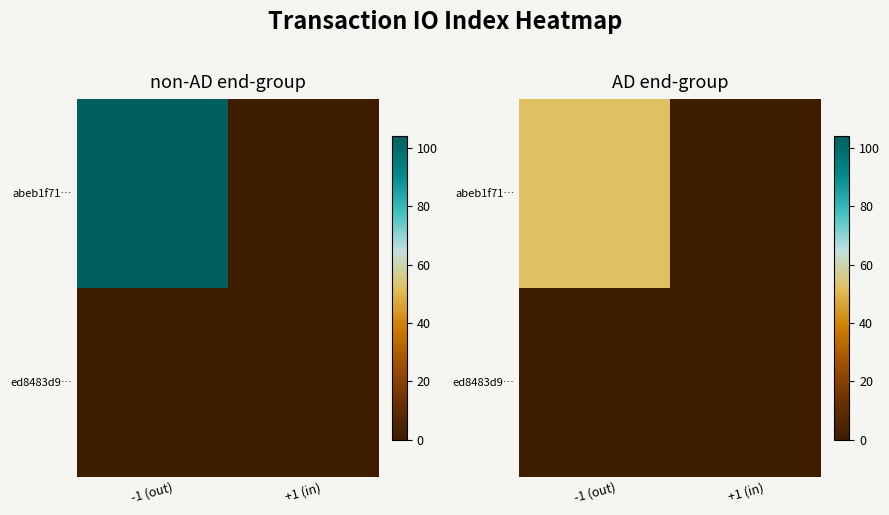

Rank the series at +1 (in) from lowest to highest value.

abeb1f71…, ed8483d9…